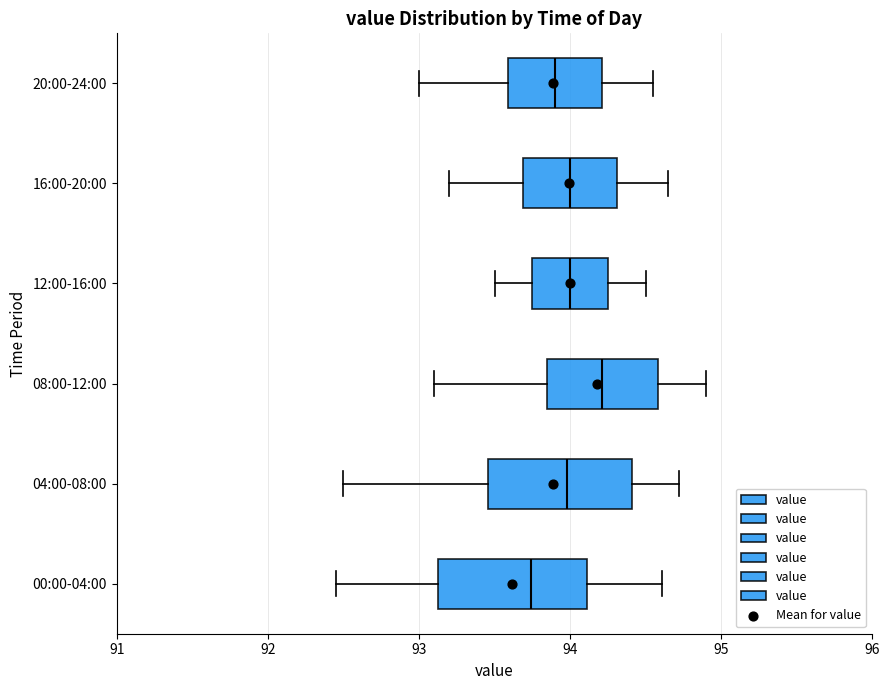

Where does the right whisker of the box for 08:00-12:00 end on the x-axis? The values are not printed on the chart, so give them approximately, as read against the axis.

94.9